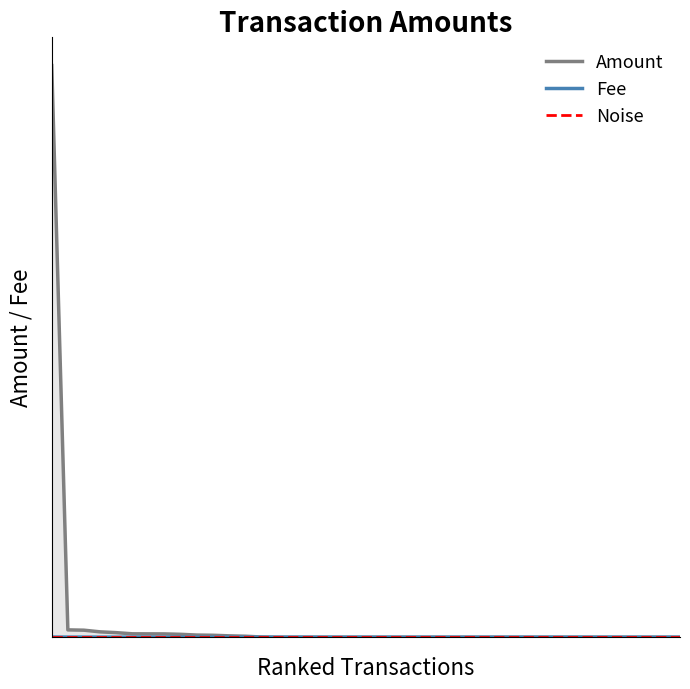

Reading left to right, list all the values displayed in this chart.

0=151.2	1=1.9	2=1.9	3=1.4	4=1.2	5=0.9	6=0.9	7=0.9	8=0.8	9=0.6	10=0.5	11=0.4	12=0.3	13=0.1	14=0.0	15=0.0	16=0.0	17=0.0	18=0.0	19=0.0	20=0.0	21=0.0	22=0.0	23=0.0	24=0.0	25=0.0	26=0.0	27=0.0	28=0.0	29=0.0	30=0.0	31=0.0	32=0.0	33=0.0	34=0.0	35=0.0	36=0.0	37=0.0	38=0.0	39=0.0